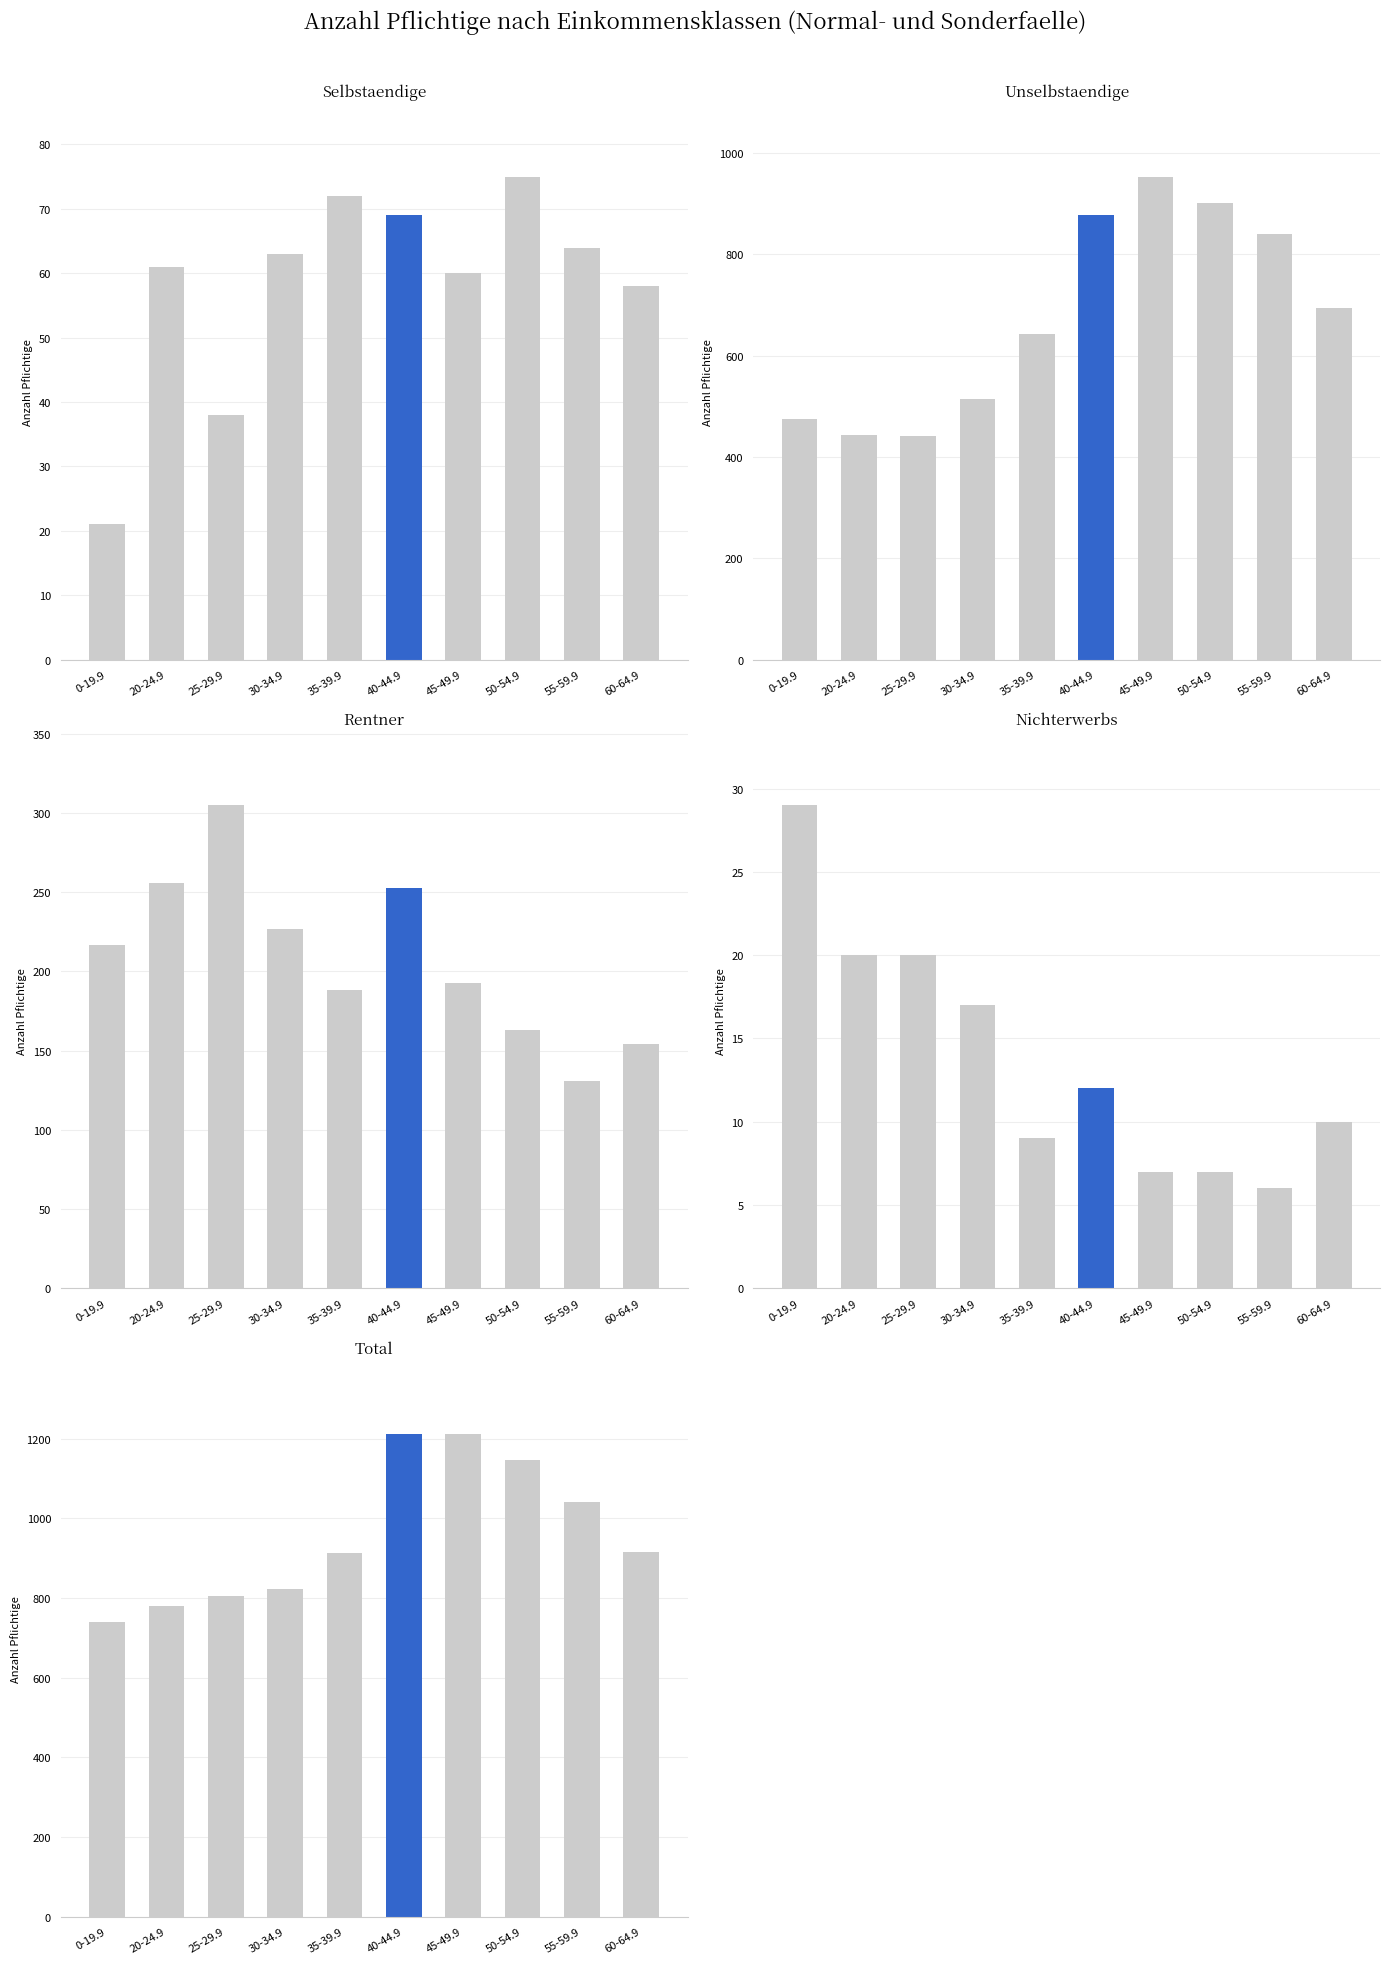

Where does the Selbstaendige series first go above 63?

35-39.9